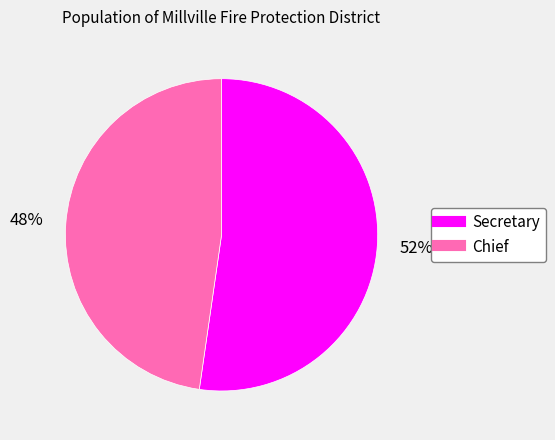

To the nearest percent, what percentage of the pie is Chief?

48%